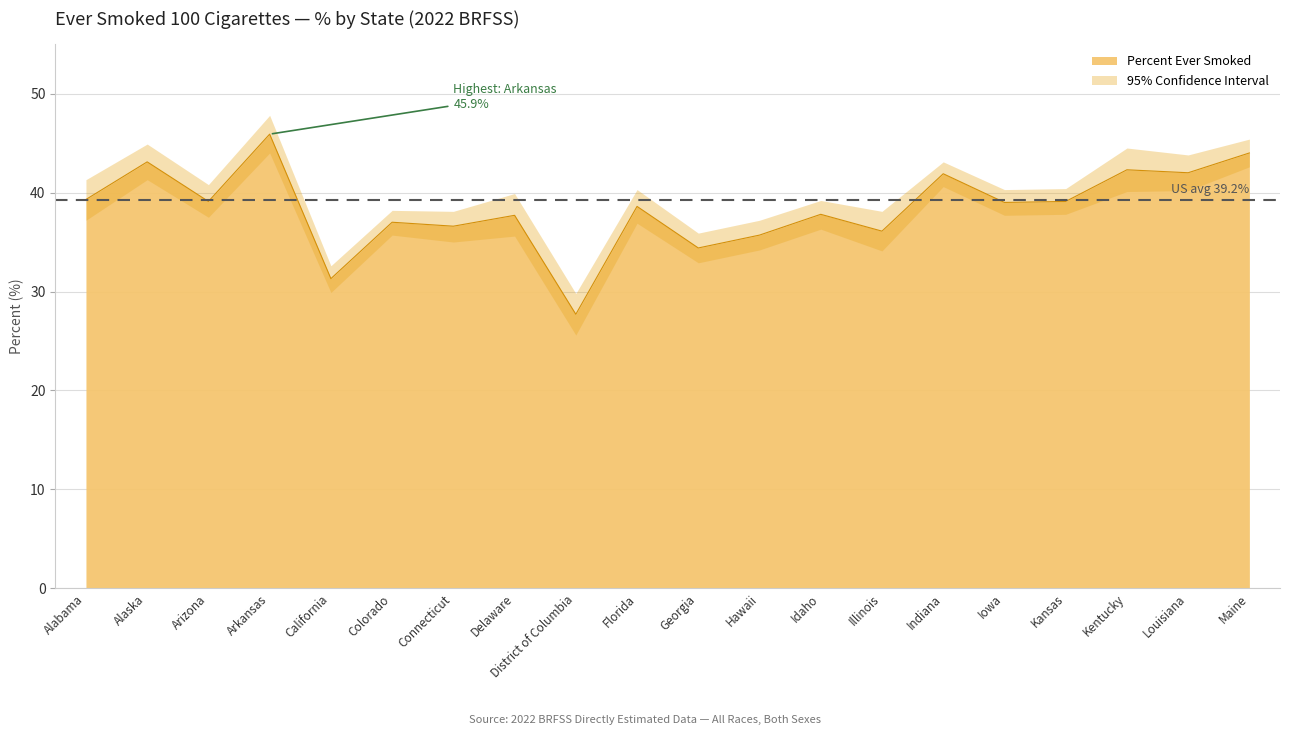

True or false: Lower 95% CI and Percent Ever Smoked cross at least once.

False